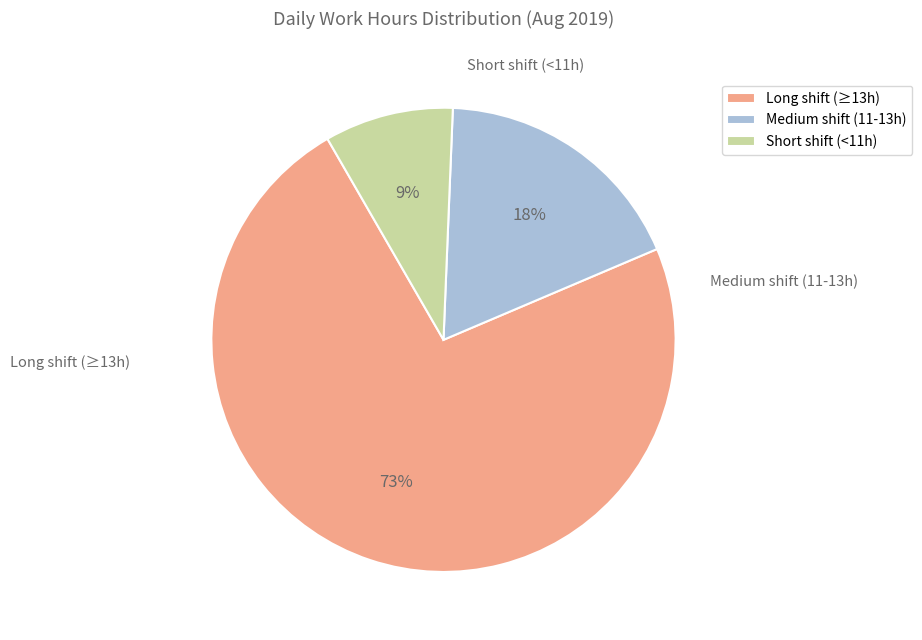

Approximately how many times larger is the value at Long shift (≥13h) compared to Short shift (<11h)?

8.1